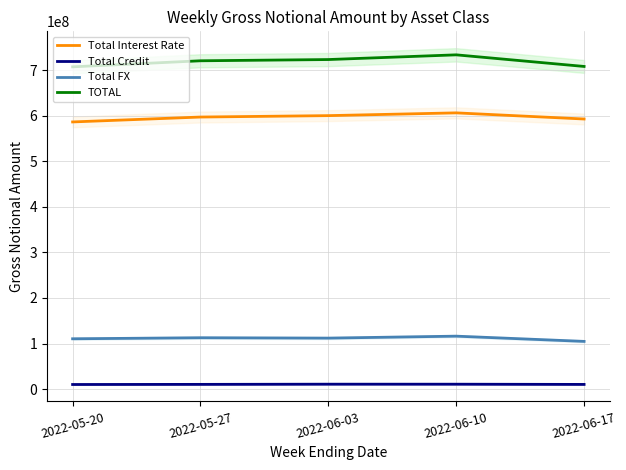

Rank the series at 2022-06-17 from lowest to highest value.

Total Credit, Total FX, Total Interest Rate, TOTAL